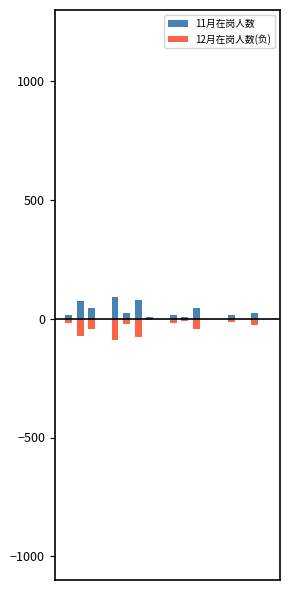

Which series has the widest spread of values?

11月在岗人数